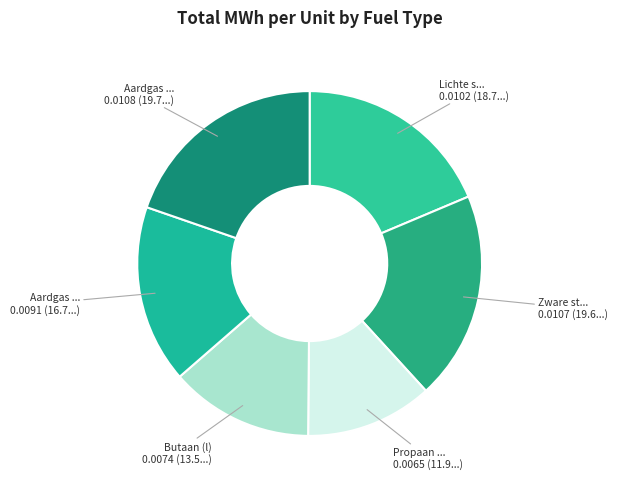

How many slices are in this pie chart?

6